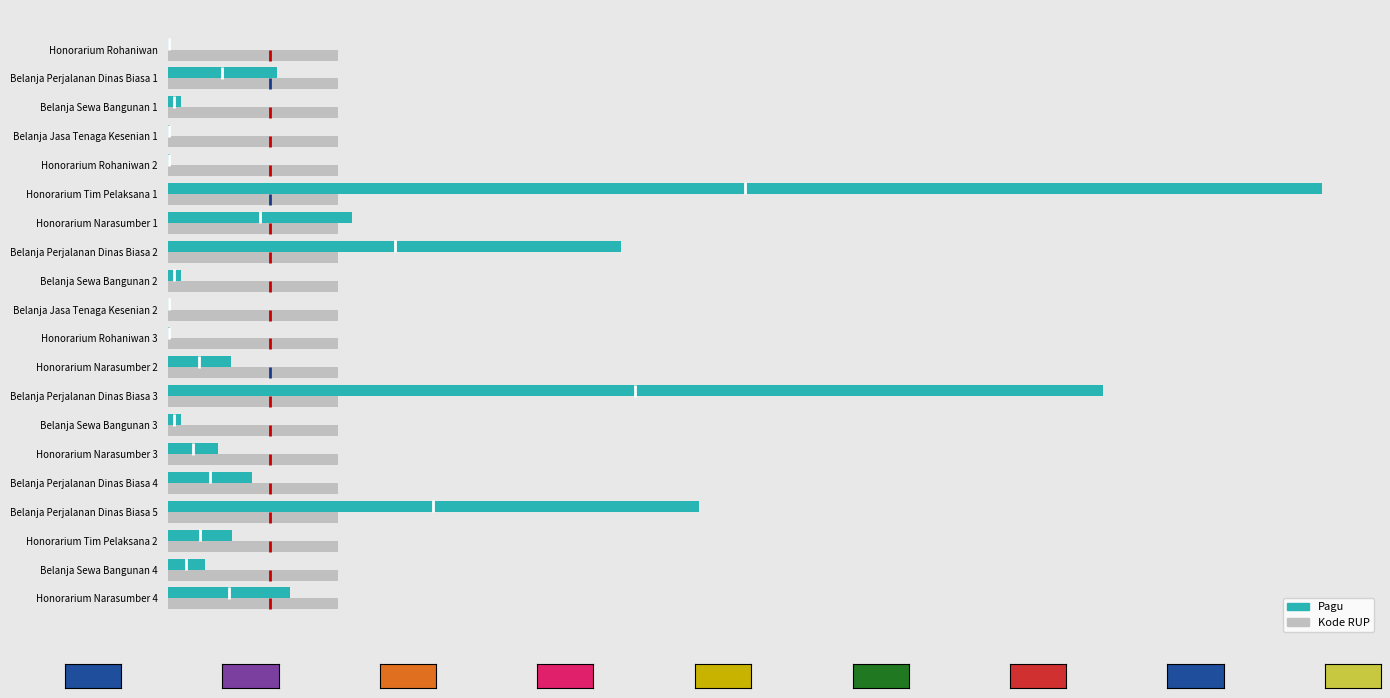

Reading left to right, extract all data points from this chart.

Kode RUP: 0.4	0.4	0.4	0.4	0.4	0.4	0.4	0.4	0.4	0.4	0.4	0.4	0.4	0.4	0.4	0.4	0.4	0.4	0.4	0.4
Pagu: 400000.0	20650000.0	2500000.0	400000.0	400000.0	217200000.0	34750000.0	85366000.0	2500000.0	400000.0	400000.0	11950000.0	175952000.0	2500000.0	9500000.0	15957000.0	99958000.0	12200000.0	7000000.0	23100000.0